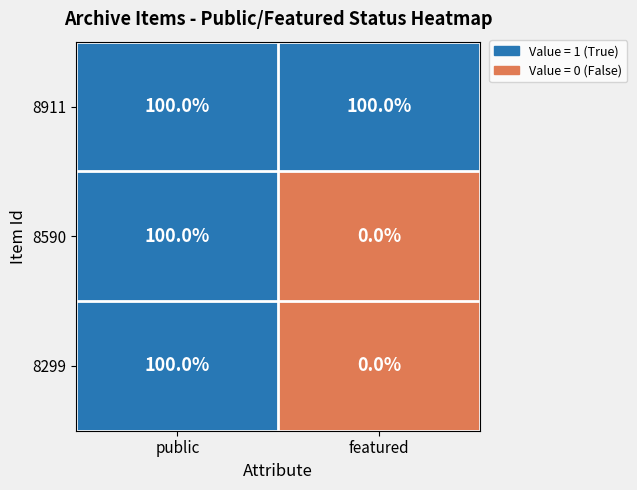

What value does the 8590 series have at public?

100